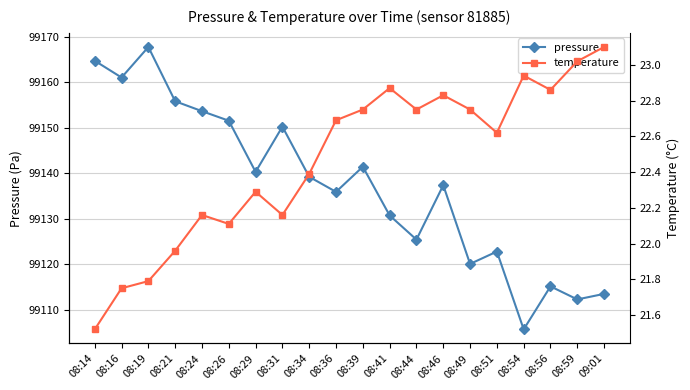

What is the sum of all pressure values?

1982744.0